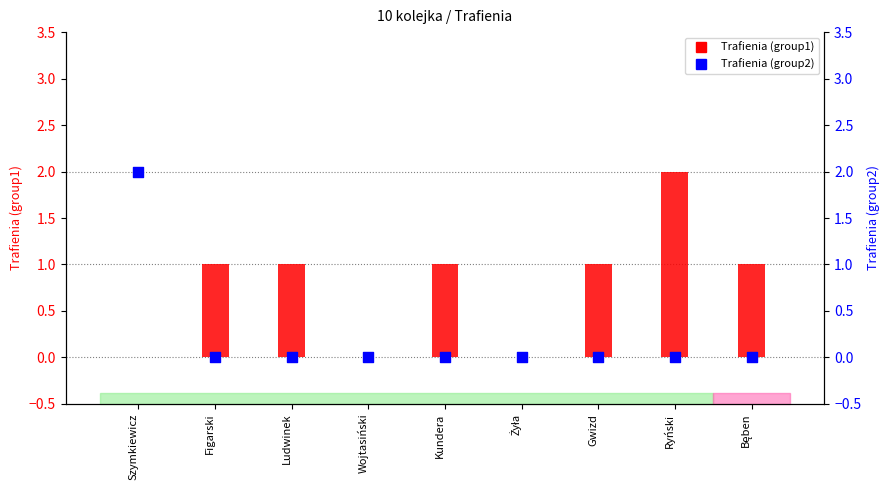

At how many categories does at least one series exceed 0?

7